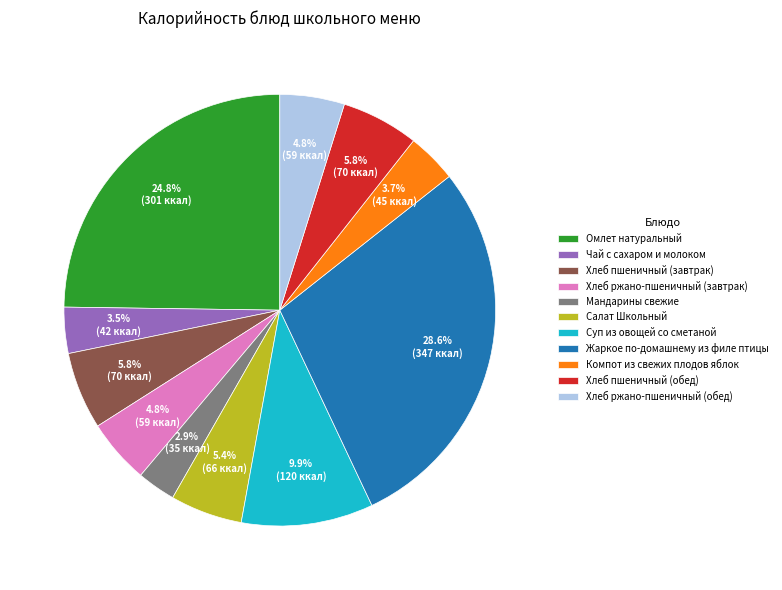

Which slice is the largest?

Жаркое по-домашнему из филе птицы